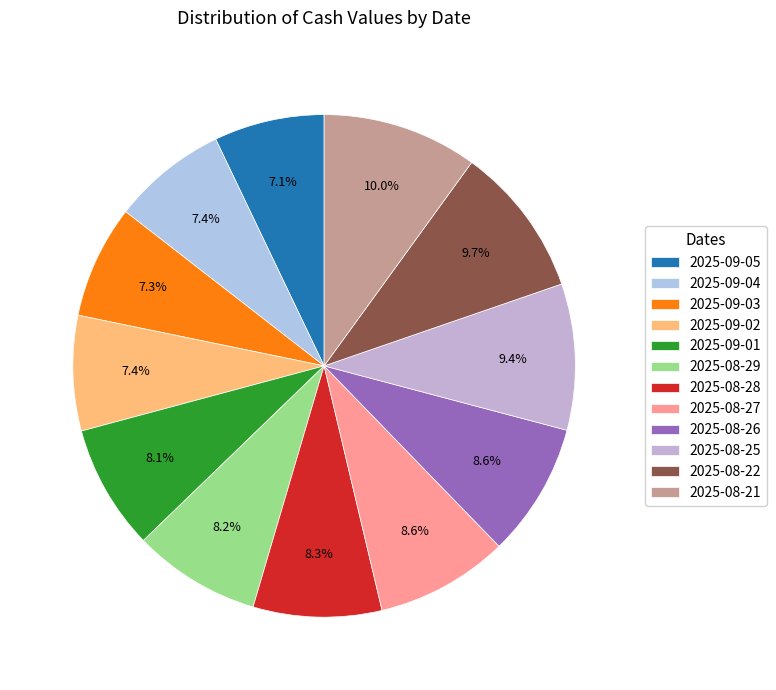

Is 2025-09-04 the majority of the pie?

No